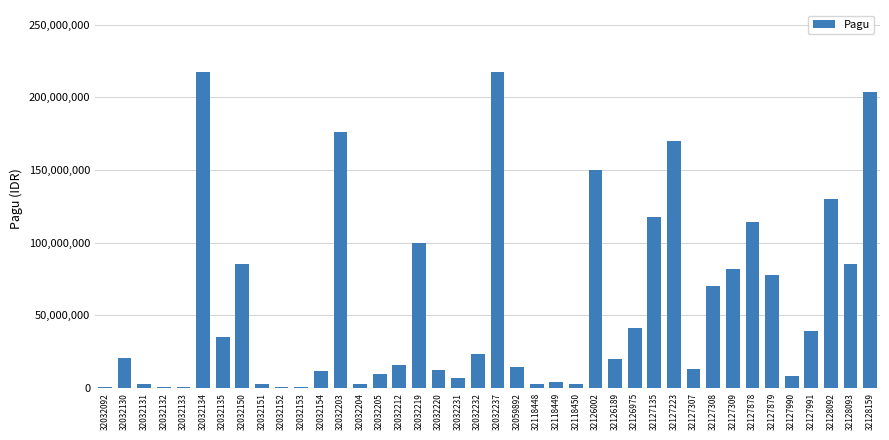

What is the maximum value shown in the chart?

217260000